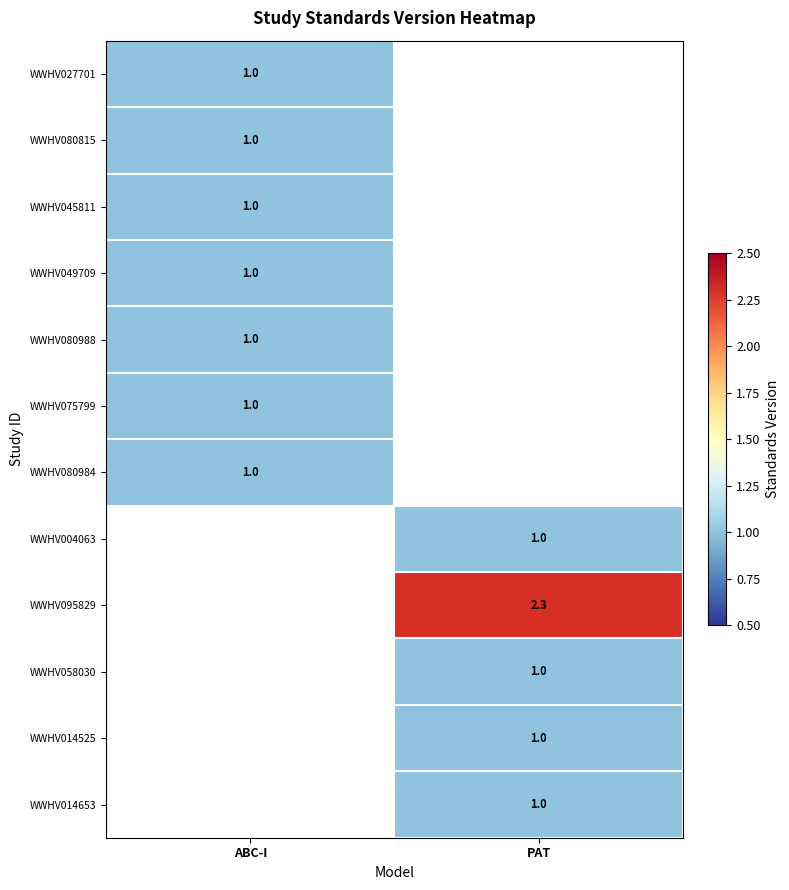

Is it true that WWHV004063 equals 0.6 at PAT?

False